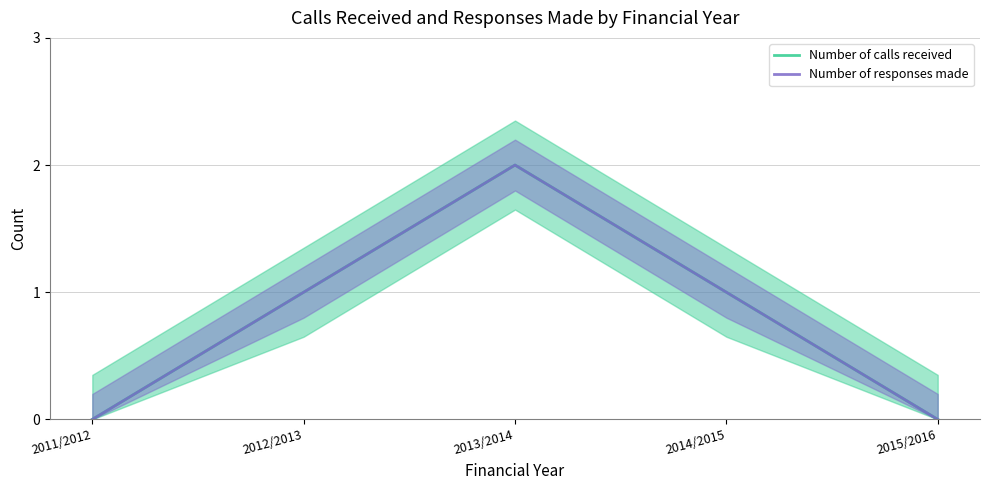

How many interior local peaks does the Number of calls received series have?

1